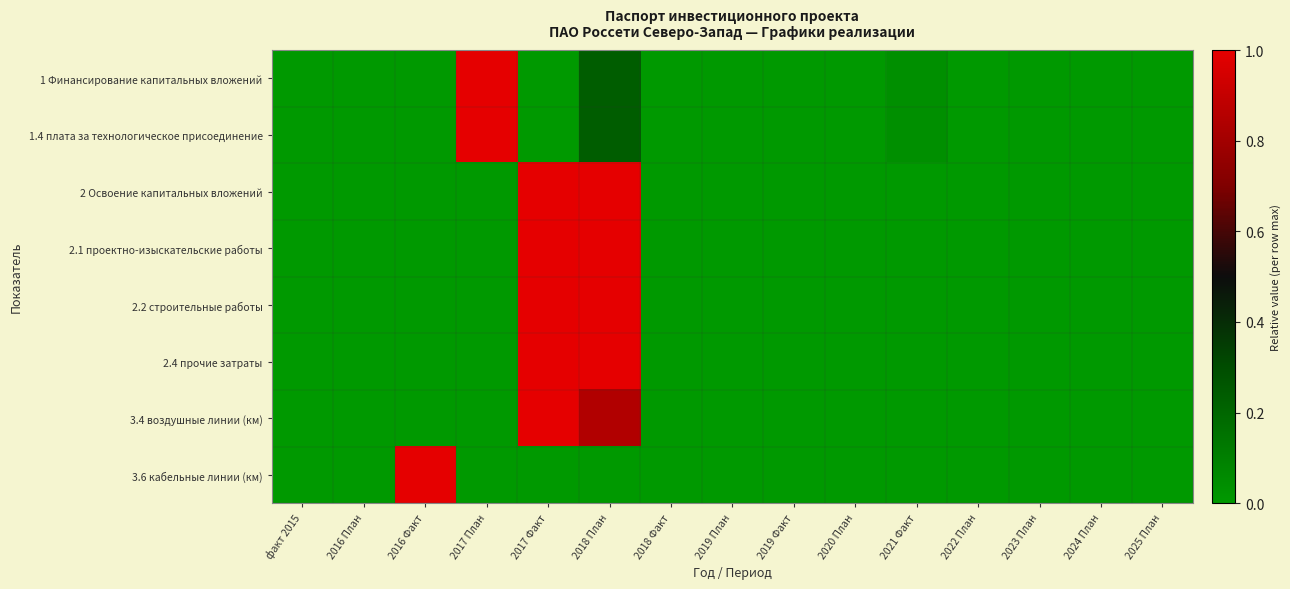

Which series changed the most between 2018 План and 2018 Факт?

2 Освоение капитальных вложений